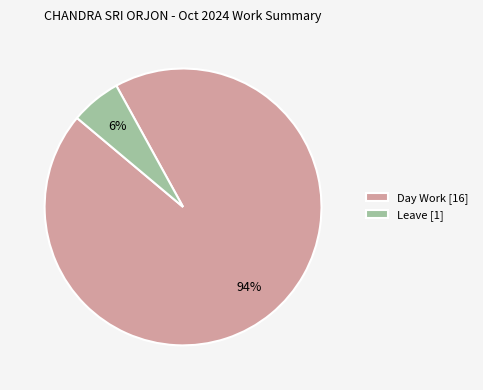

Is the sum of Day Work [16] and Leave [1] greater than half?

Yes